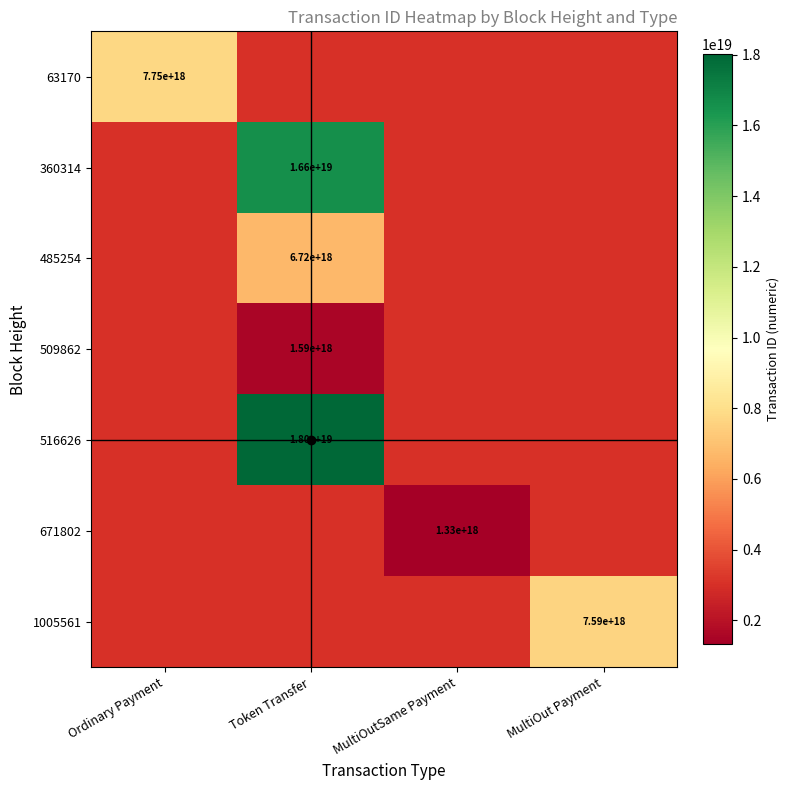

The value of 360314 at Token Transfer is 25200565584020185088. True or false?

False